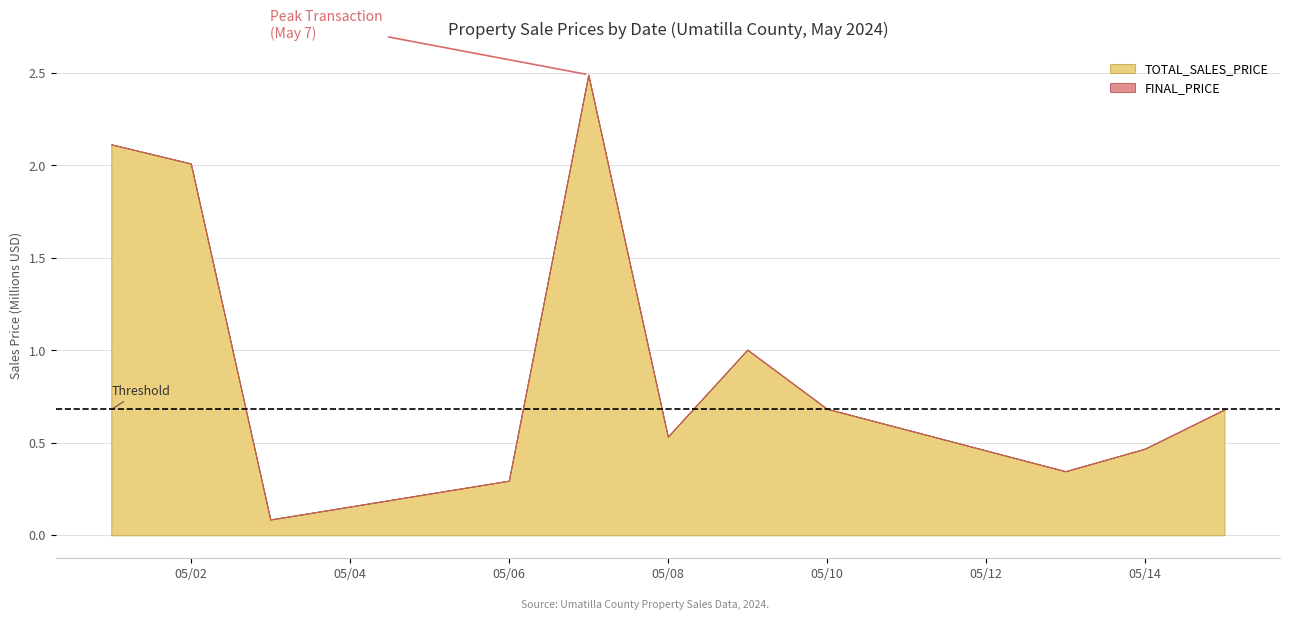

True or false: TOTAL_SALES_PRICE has a value of 525013 at 3.

False